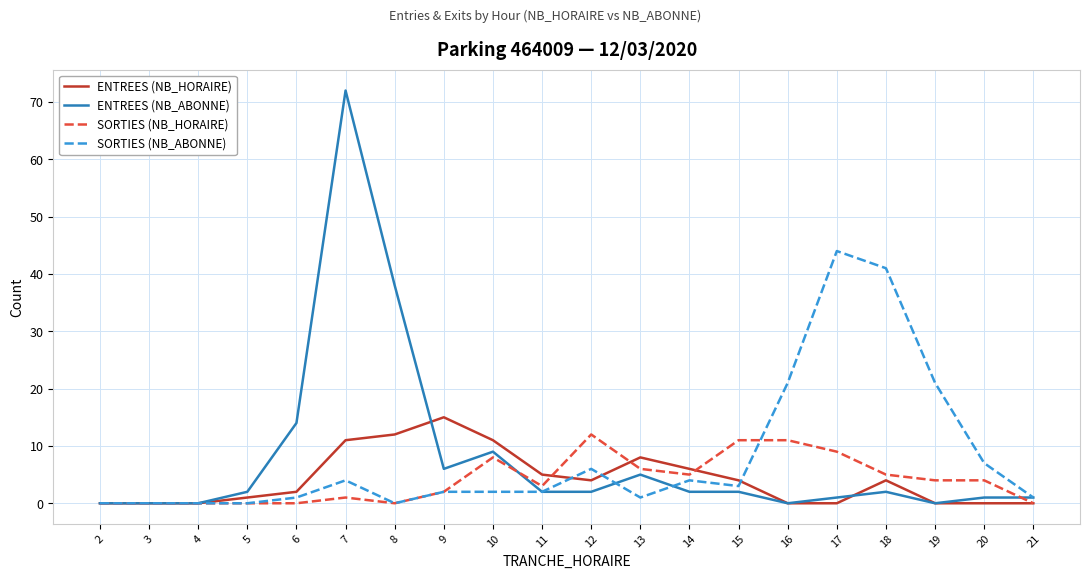

How many values in the ENTREES (NB_HORAIRE) series are below 4?

10